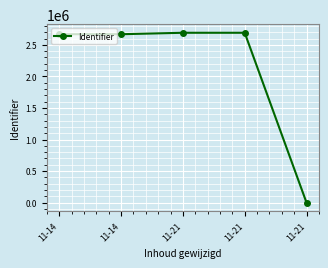

What is the value of the 4th point from the left?

2691177